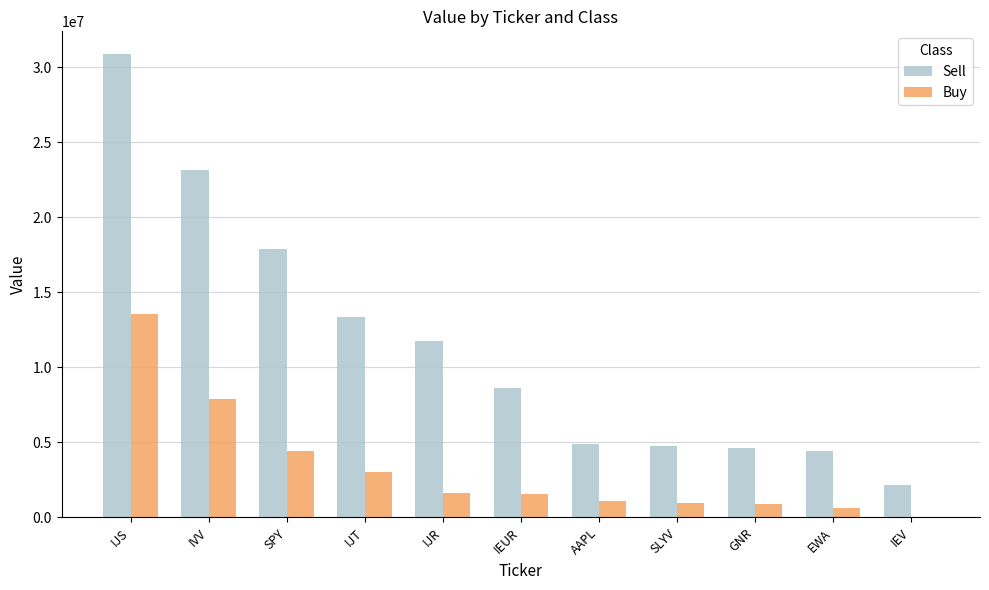

How many data points does each series have?

11